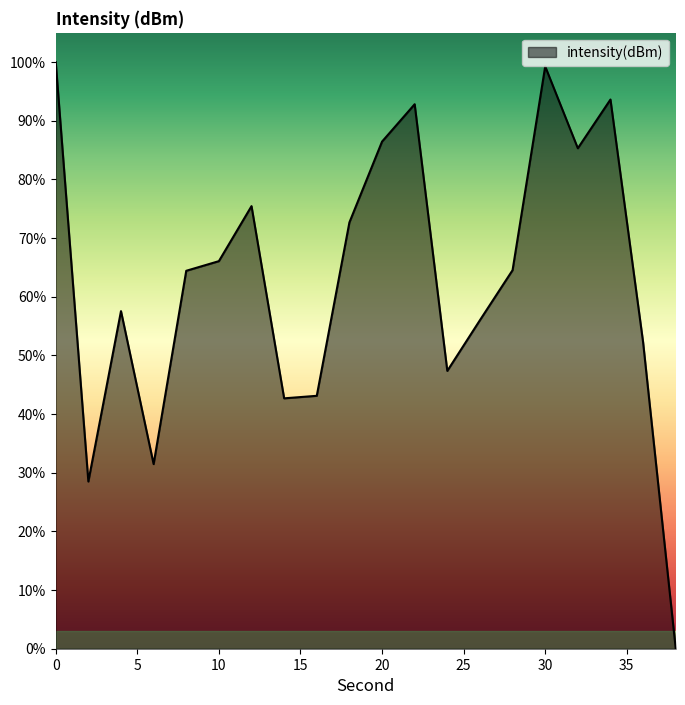

What is the maximum value shown in the chart?

100.0